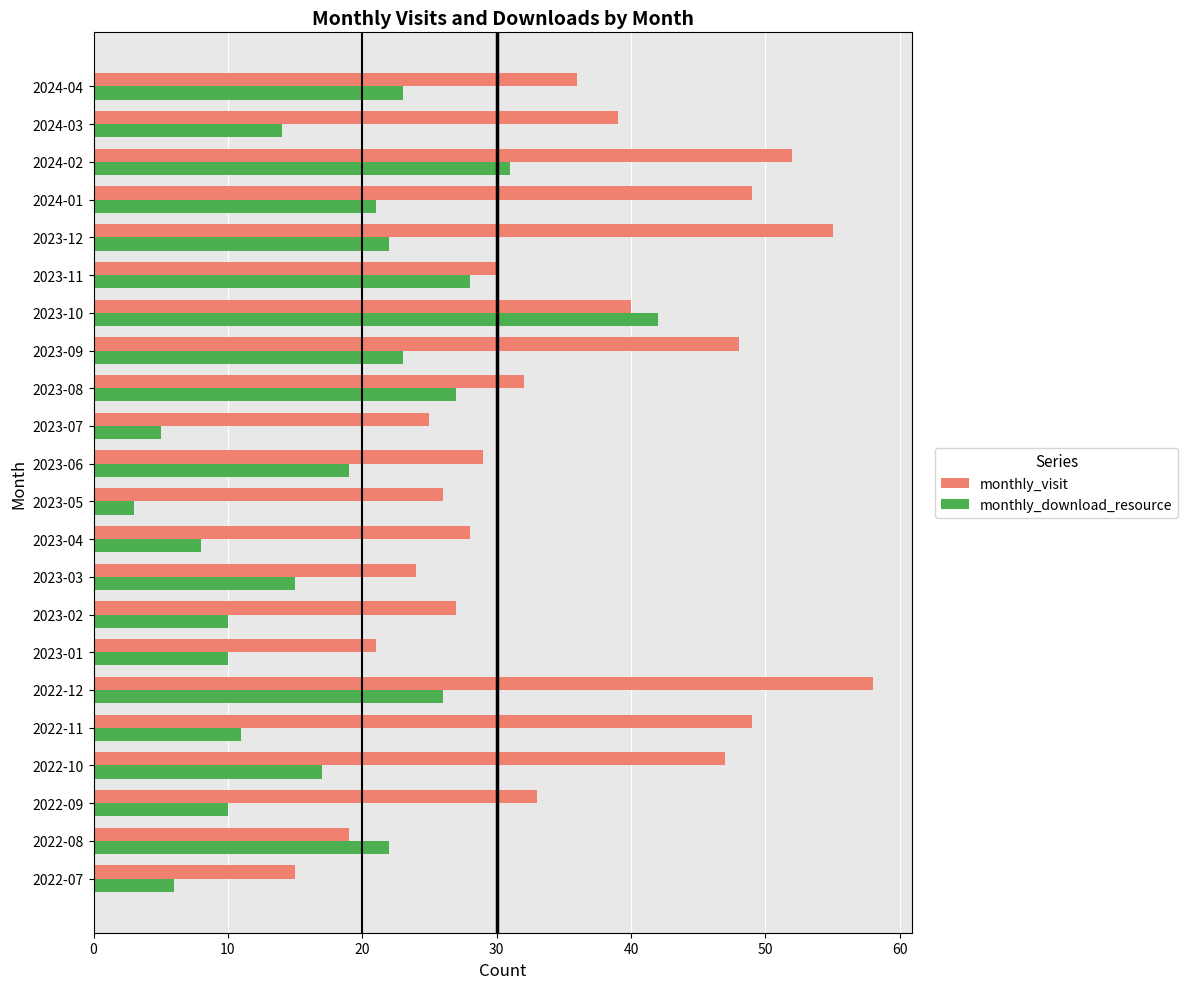

What is the difference between the maximum and minimum values in the monthly_visit series?

43